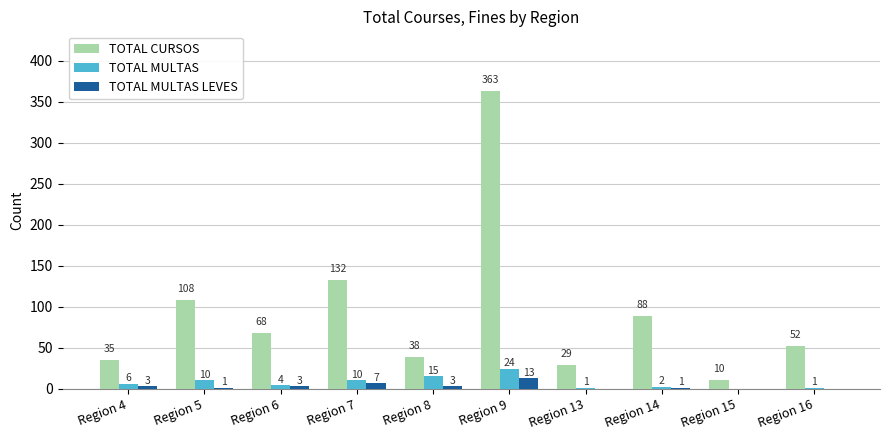

What is the highest value of the TOTAL MULTAS series?

24